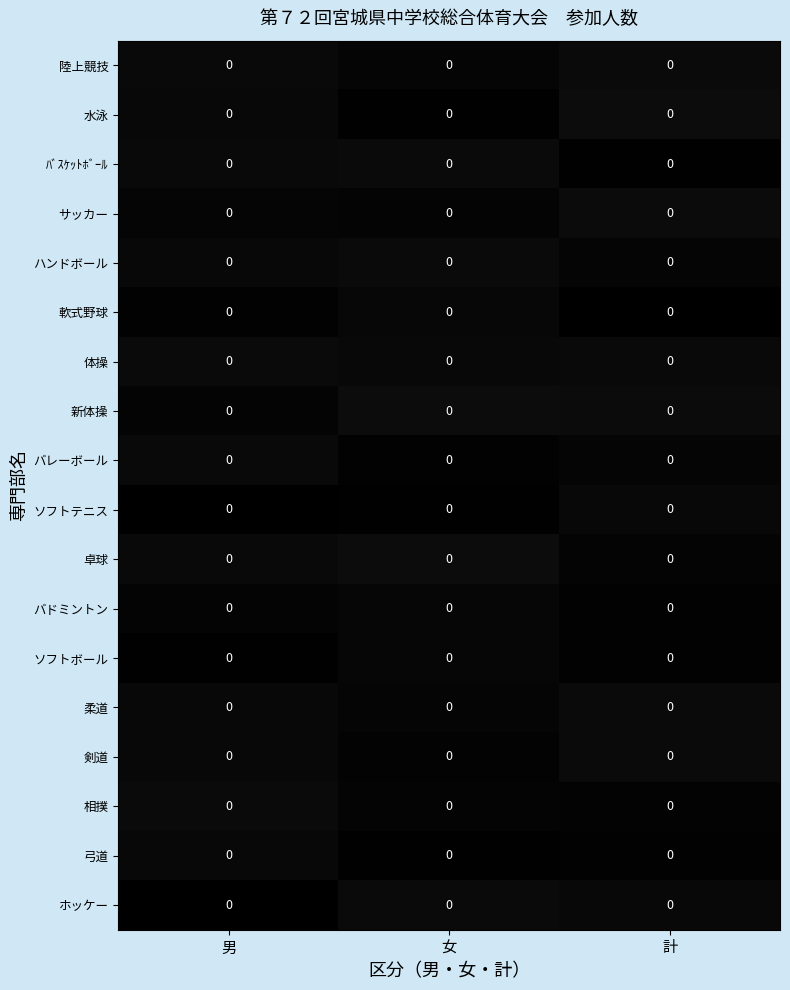

How many distinct data groups are displayed?

18